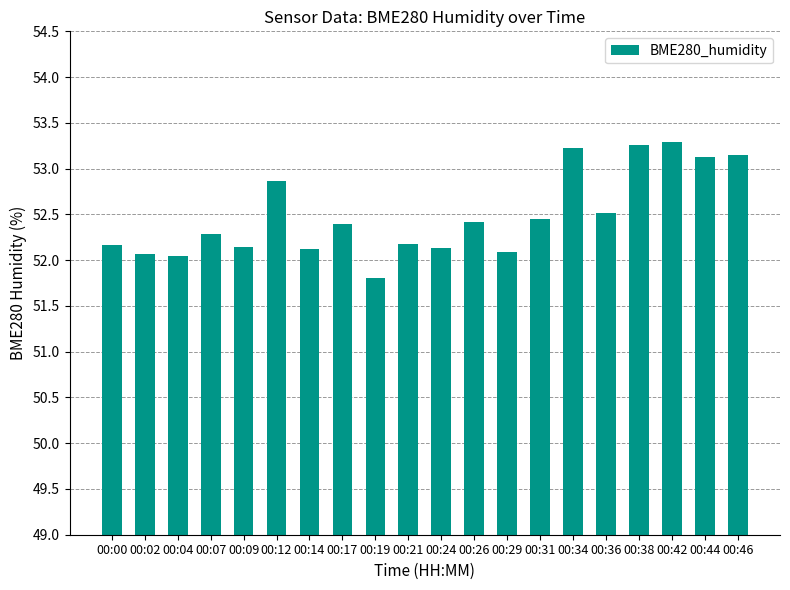

Does the chart contain any negative values?

No